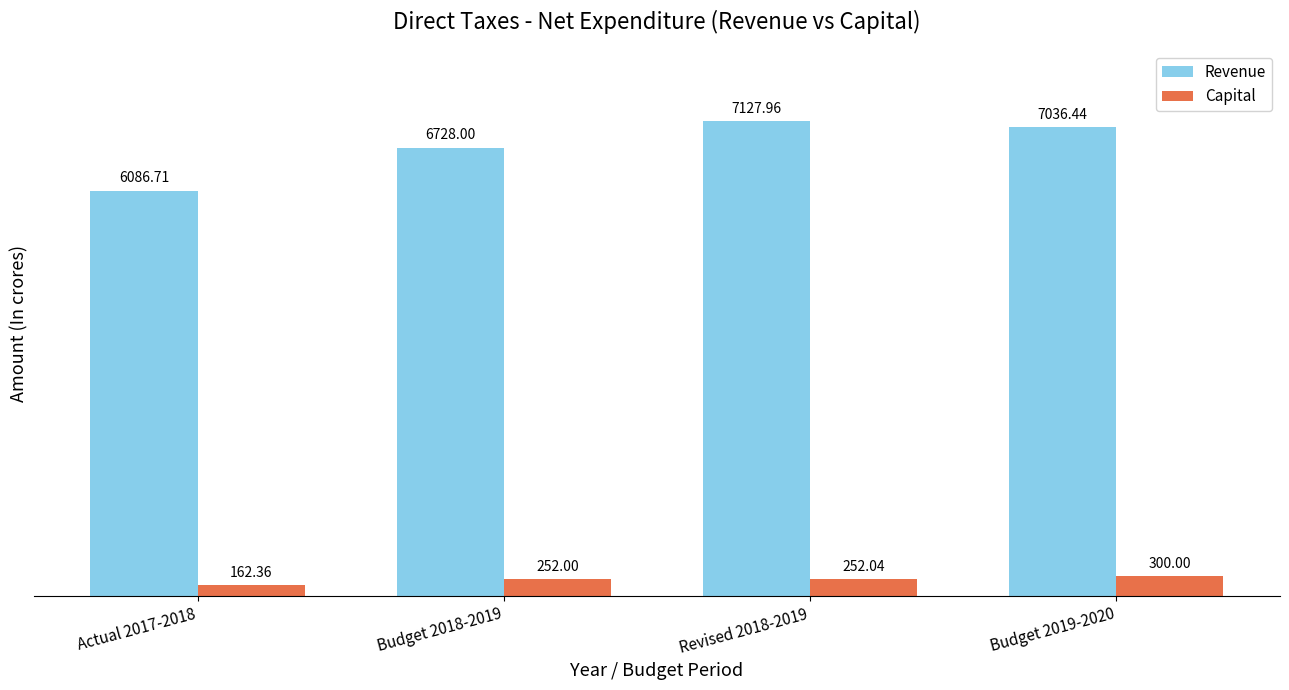

Which series changed the most between Revised 2018-2019 and Budget 2019-2020?

Revenue